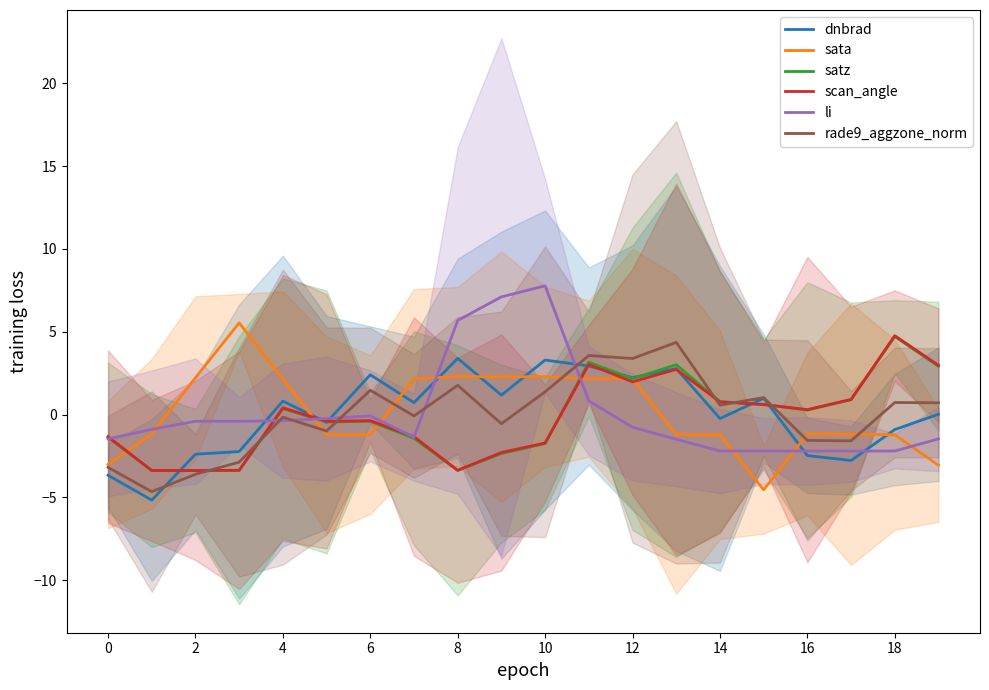

Where is li nearest to the value 2?

11